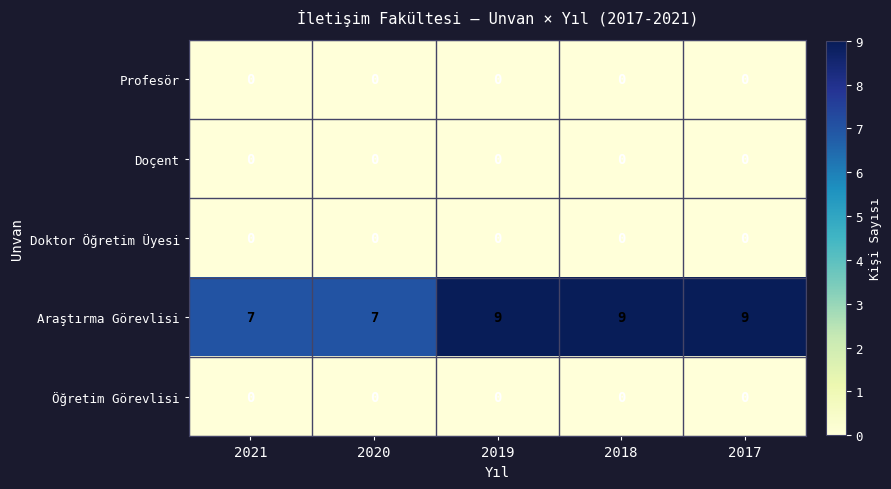

True or false: Öğretim Görevlisi has a value of 0 at 2017.

True